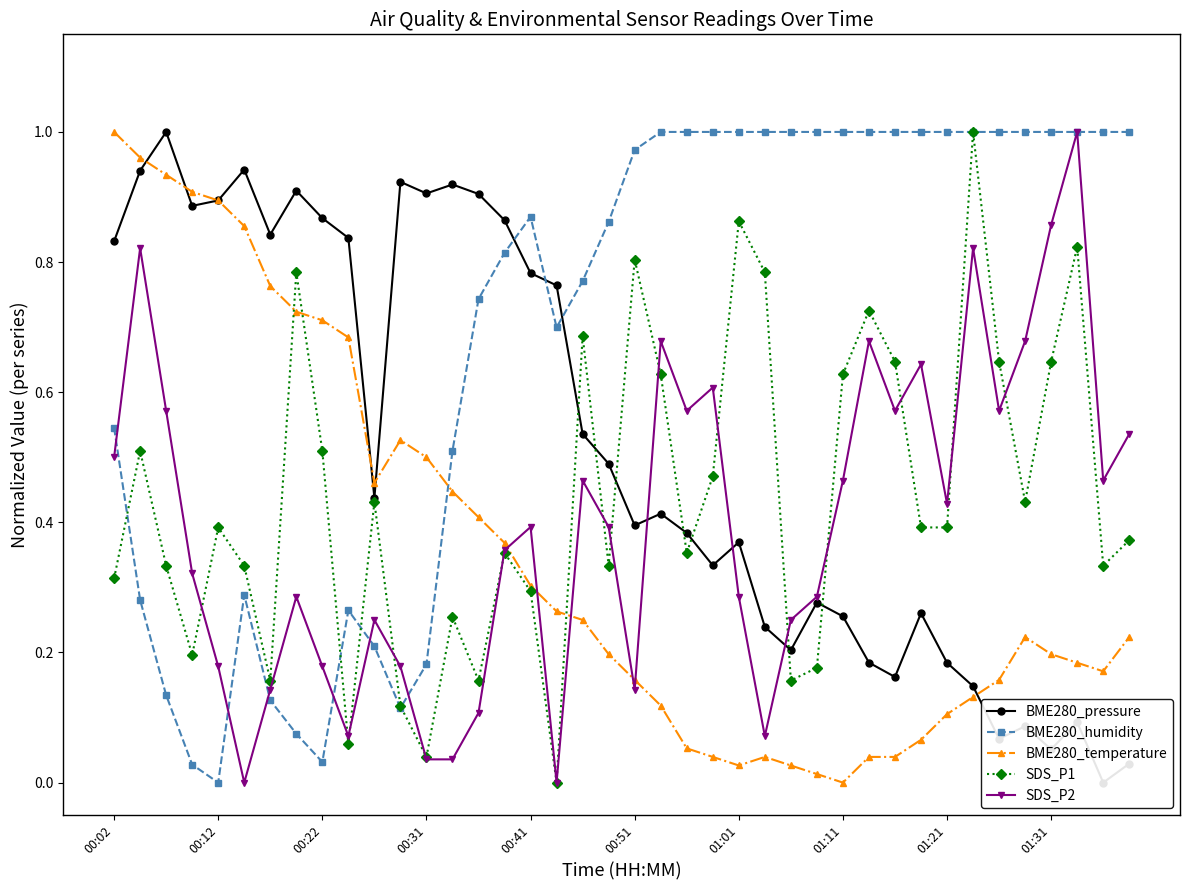

Is it true that SDS_P2 equals 0.5 at 38?

True